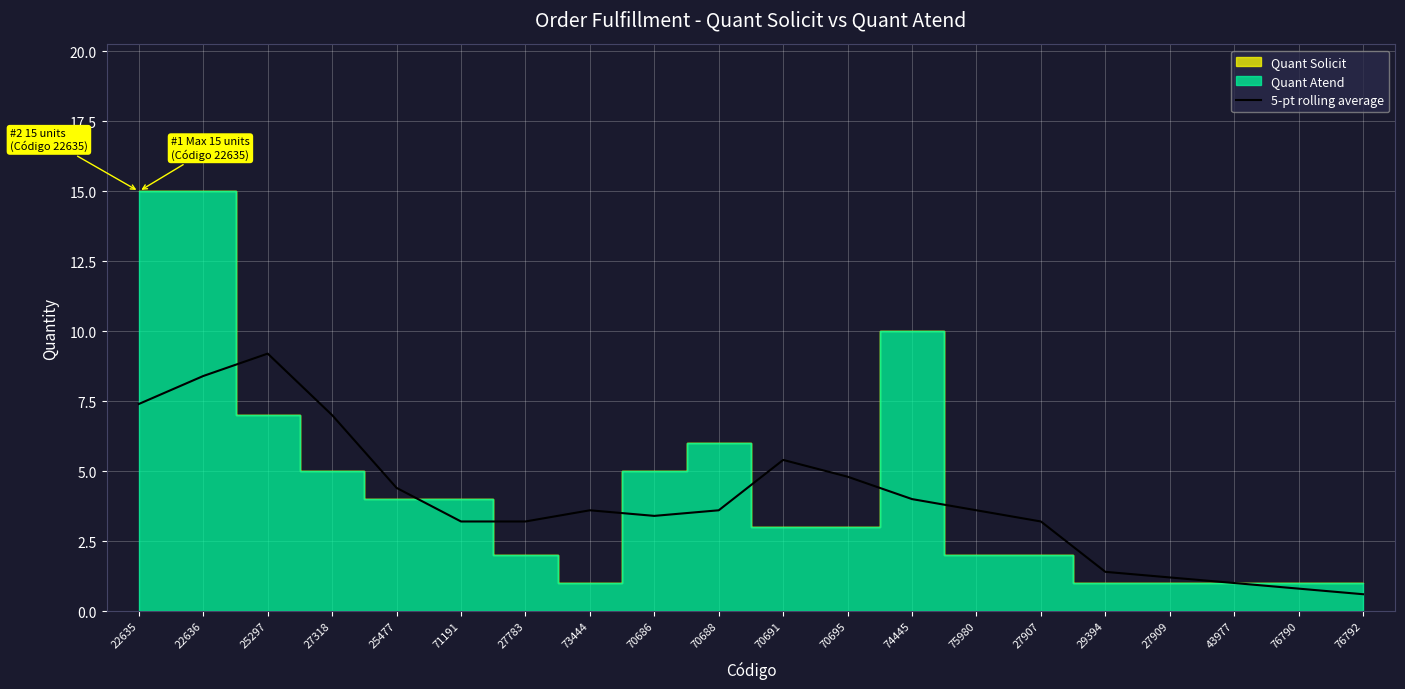

Reading left to right, what are all the values shown in this chart?

7.4	8.4	9.2	7.0	4.4	3.2	3.2	3.6	3.4	3.6	5.4	4.8	4.0	3.6	3.2	1.4	1.2	1.0	0.8	0.6